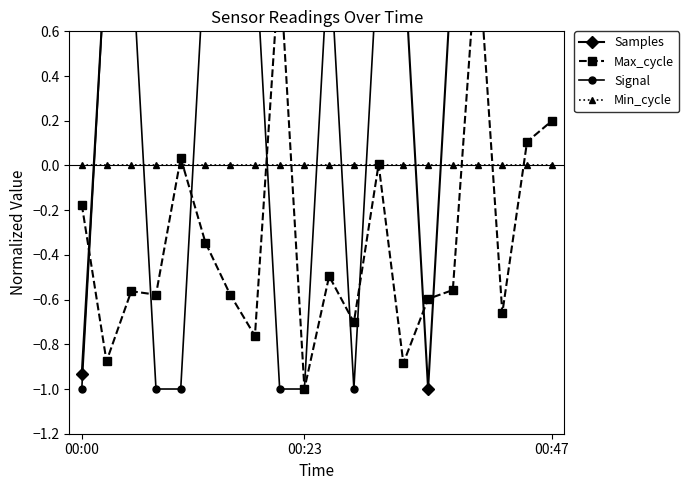

What is the difference between the maximum and minimum values in the Max_cycle series?

2.0